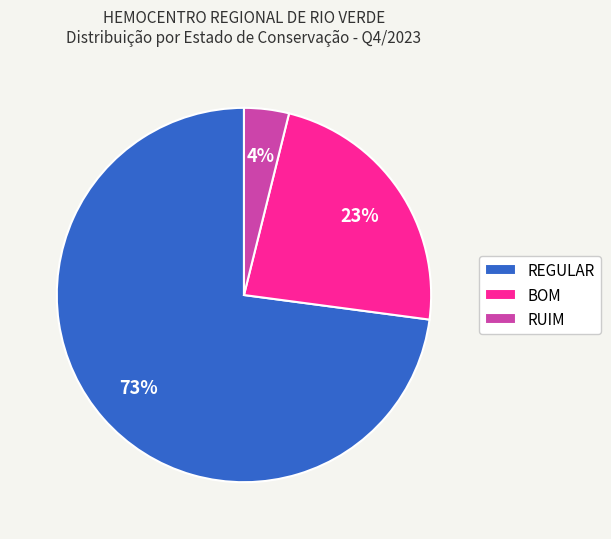

To the nearest percent, what portion does REGULAR represent?

73%